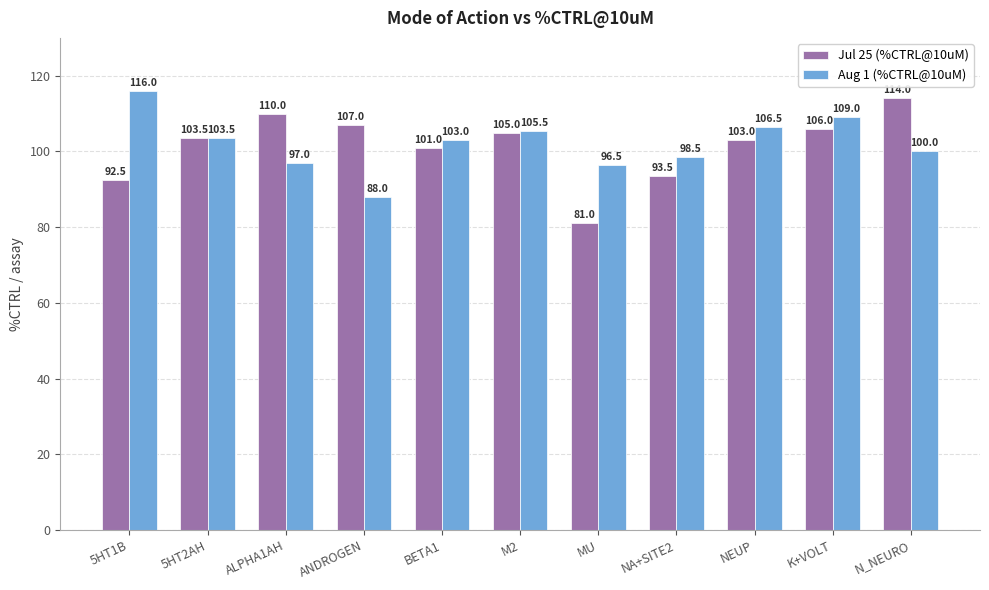

Reading left to right, transcribe all the data shown in this chart.

Jul 25 (%CTRL@10uM): 5HT1B=92.5	5HT2AH=103.5	ALPHA1AH=110.0	ANDROGEN=107.0	BETA1=101.0	M2=105.0	MU=81.0	NA+SITE2=93.5	NEUP=103.0	K+VOLT=106.0	N_NEURO=114.0
Aug 1 (%CTRL@10uM): 5HT1B=116.0	5HT2AH=103.5	ALPHA1AH=97.0	ANDROGEN=88.0	BETA1=103.0	M2=105.5	MU=96.5	NA+SITE2=98.5	NEUP=106.5	K+VOLT=109.0	N_NEURO=100.0